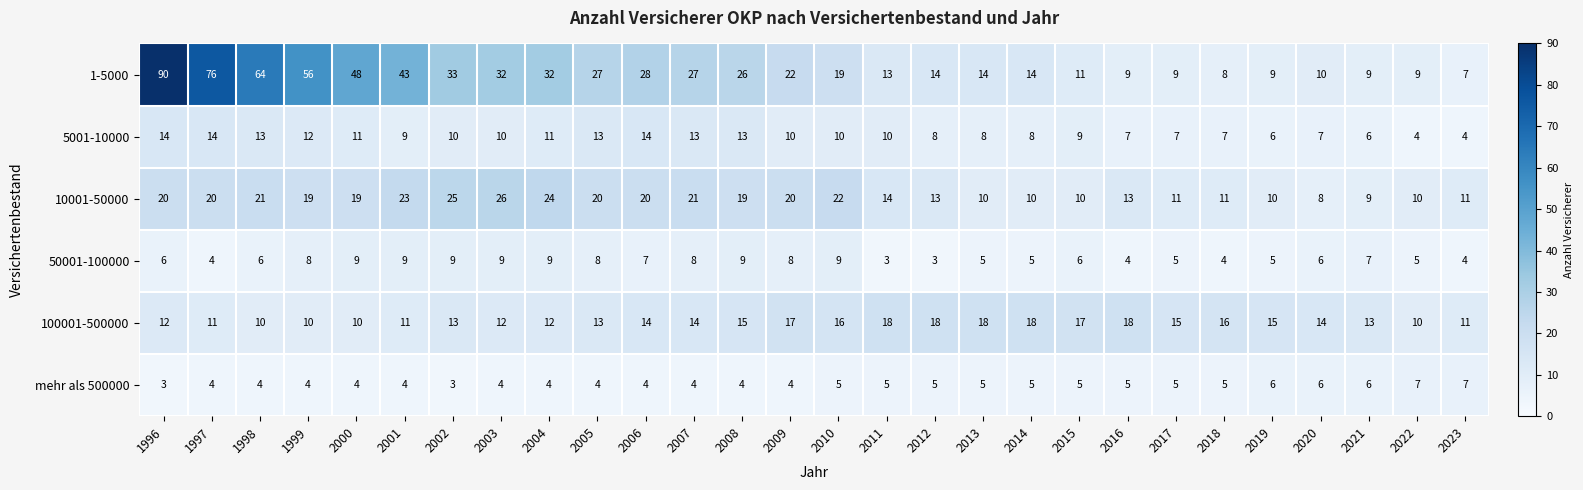

What is the spread (max minus min) of values at 2011?

15